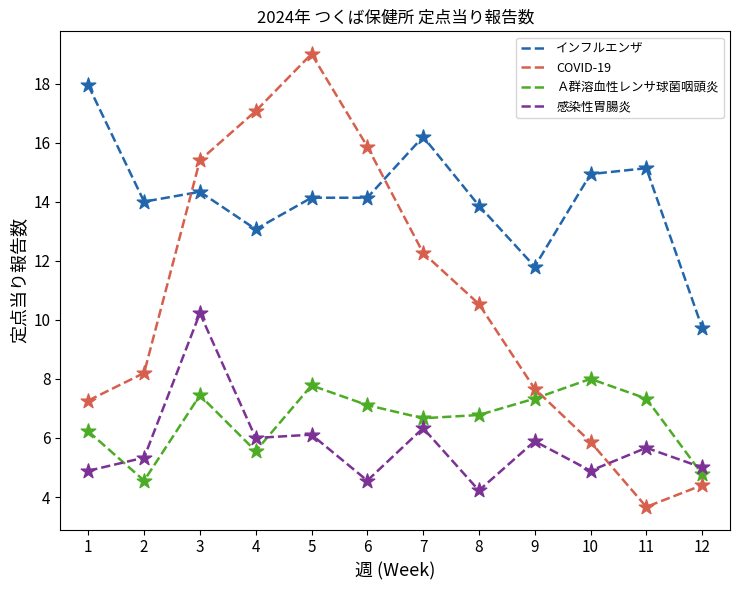

Which series has the largest range (max minus min)?

COVID-19